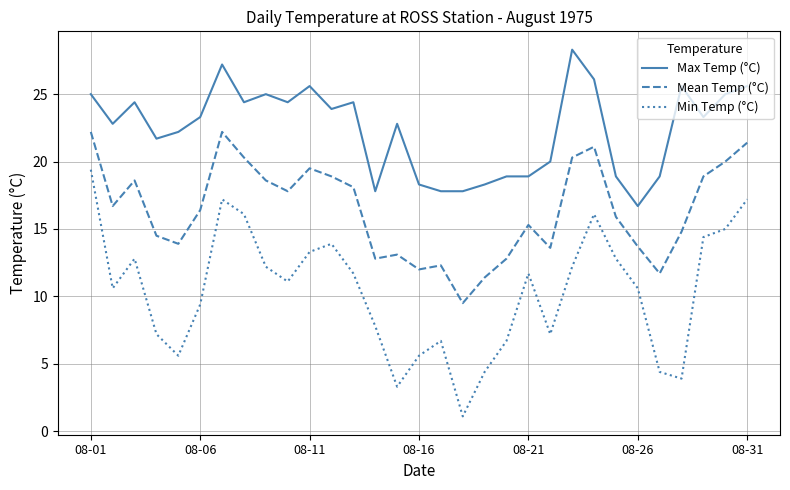

Which series has the largest total across all categories?

Max Temp (°C)